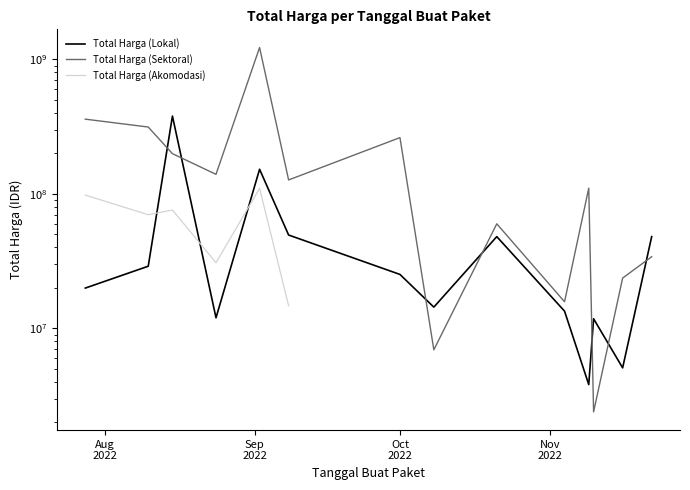

Which series has the widest spread of values?

Total Harga (Sektoral)